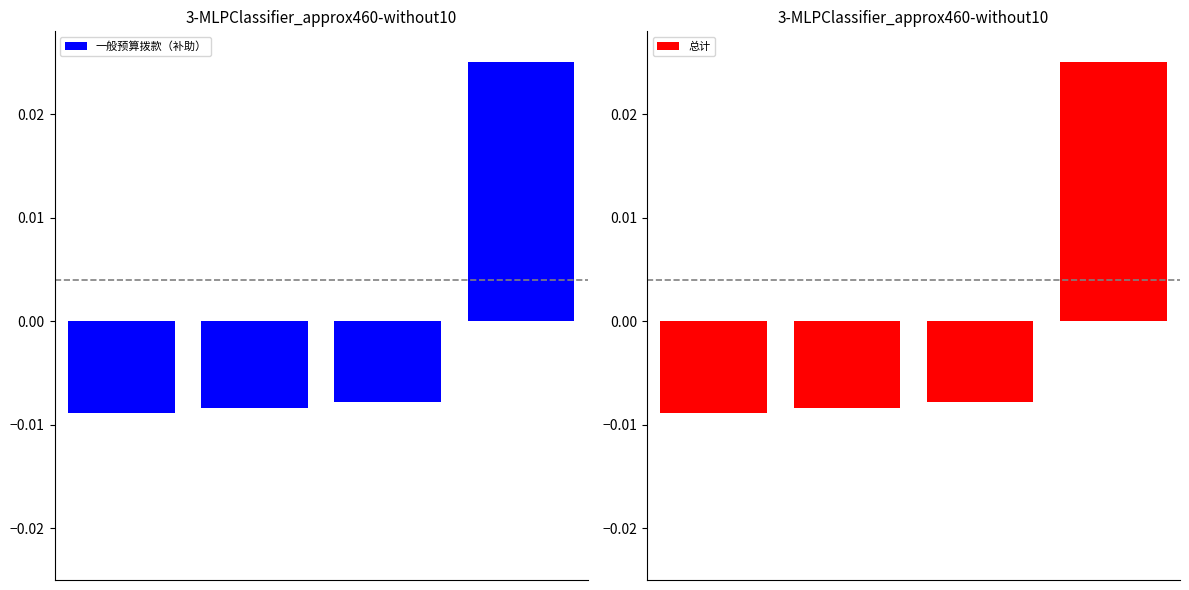

Is the value of 一般预算拨款（补助） at 3 greater than the value of 总计 at 0?

Yes